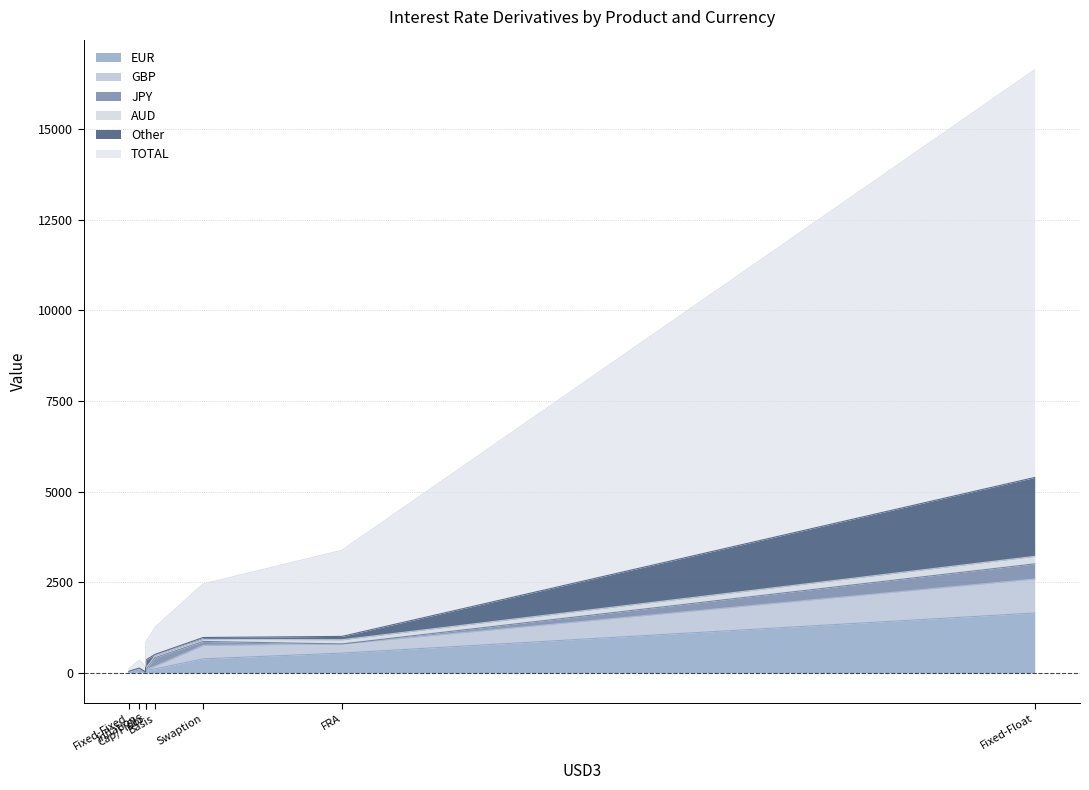

What is the highest value of the EUR series?

1651